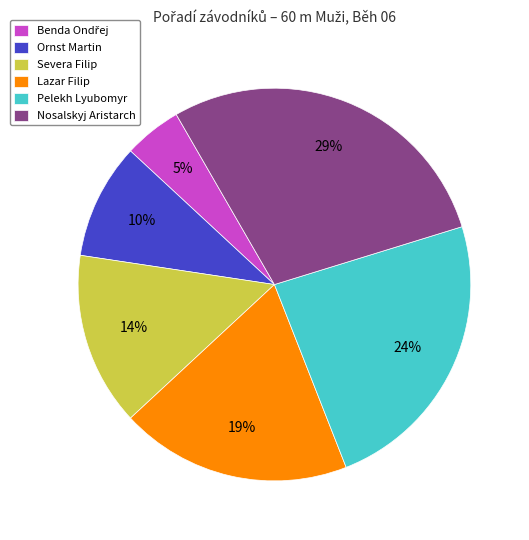

Approximately how many times larger is the value at Lazar Filip compared to Pelekh Lyubomyr?

0.8